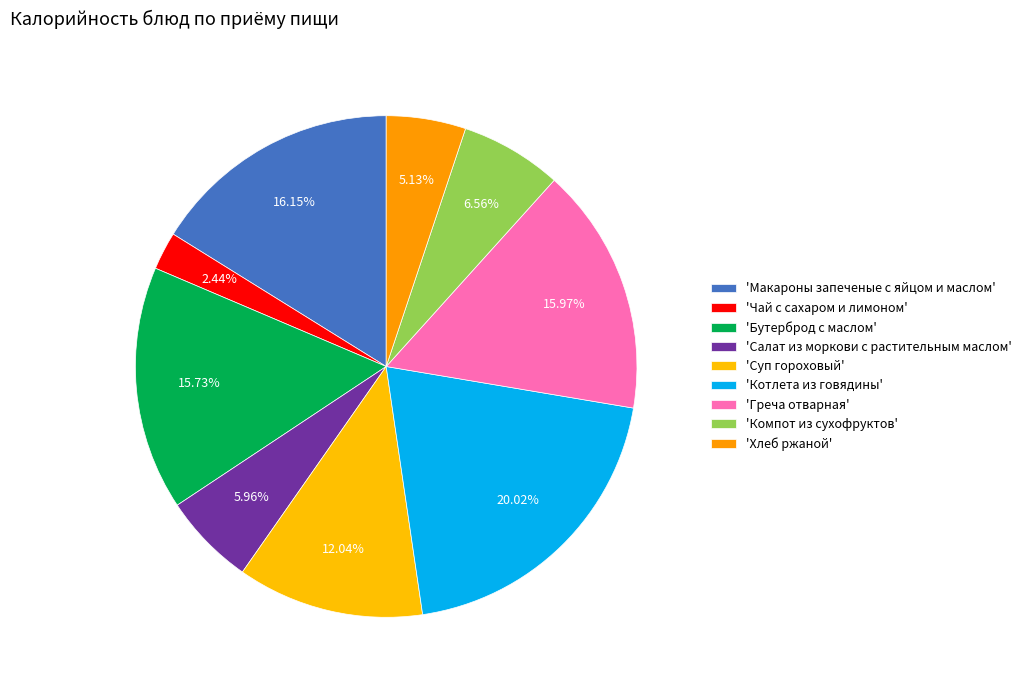

How many segments does this pie chart have?

9